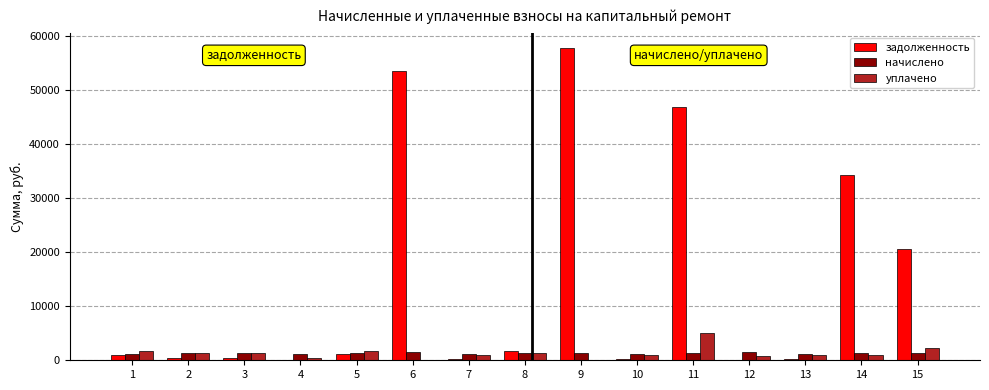

Count the number of data series in this chart.

3